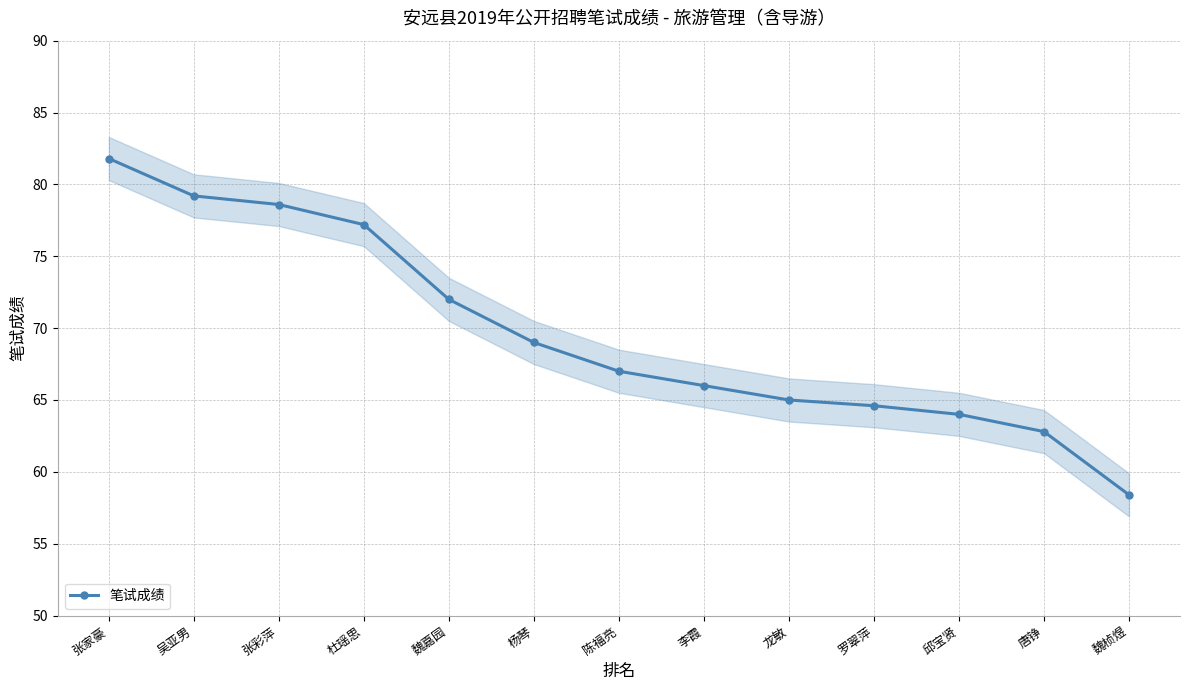

What is the label of the 7th point from the right?

陈福亮